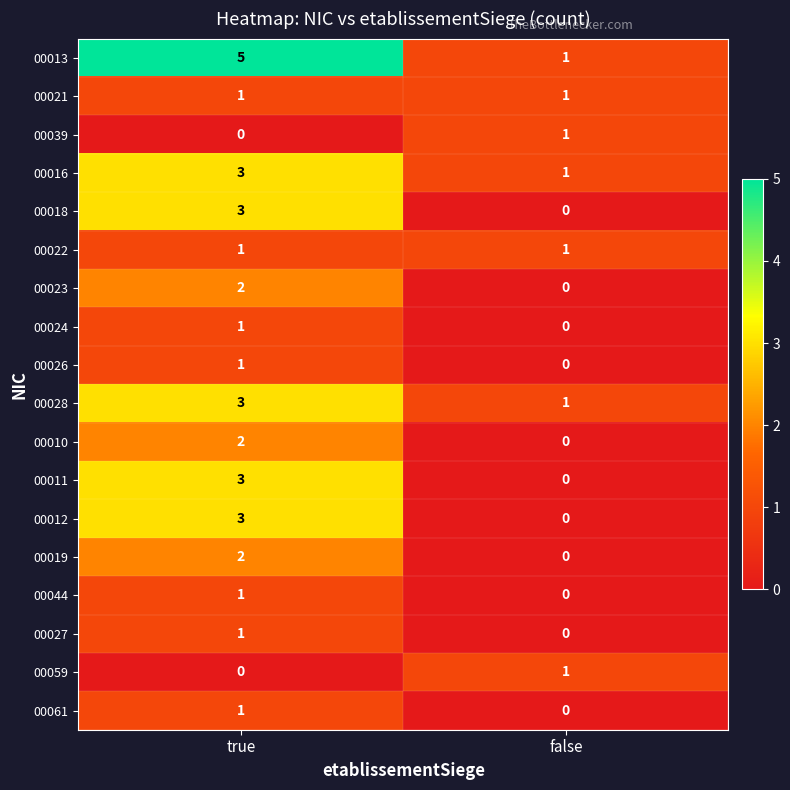

Is it true that 00039 equals 1 at true?

False